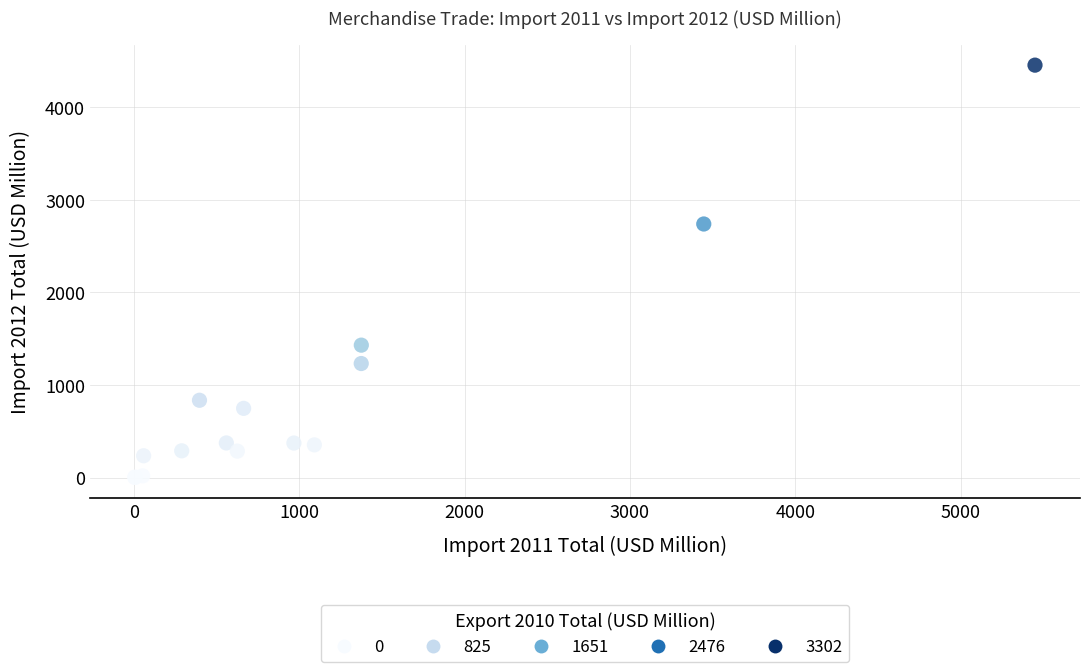

What Y value in the scatter plot is closest to 2228?

2739.0